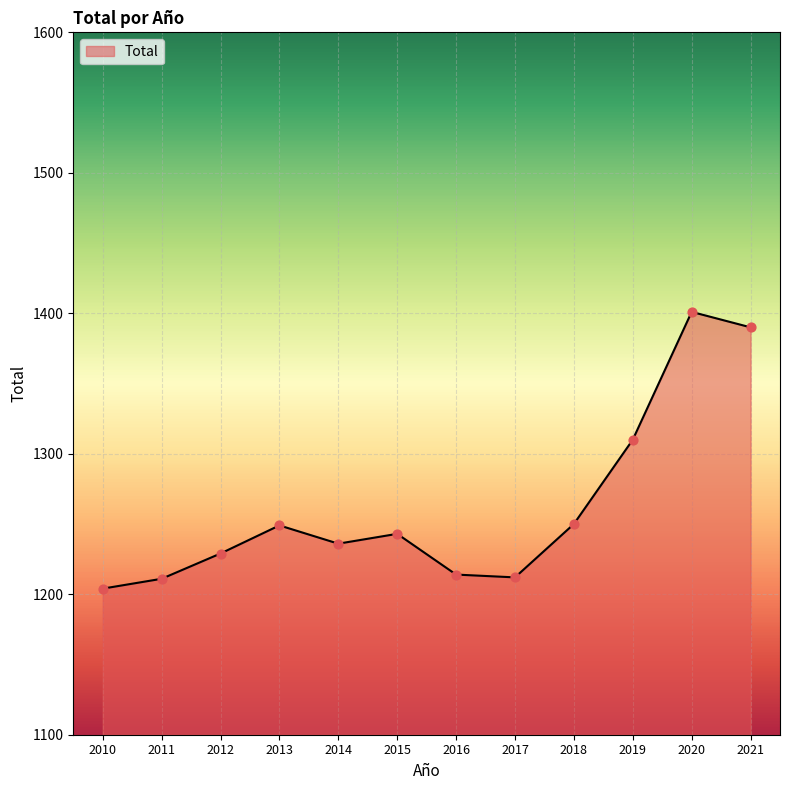

Between 2020 and 2021, which is larger?

2020